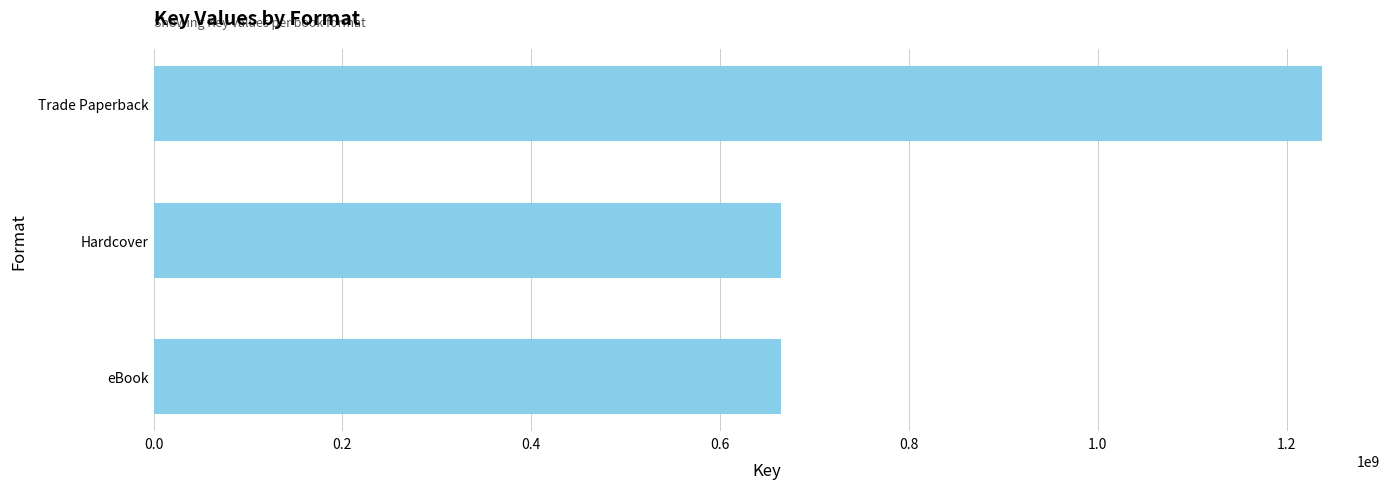

Reading top to bottom, what are all the values shown in this chart?

Trade Paperback=1237080564	Hardcover=664531631	eBook=664531631